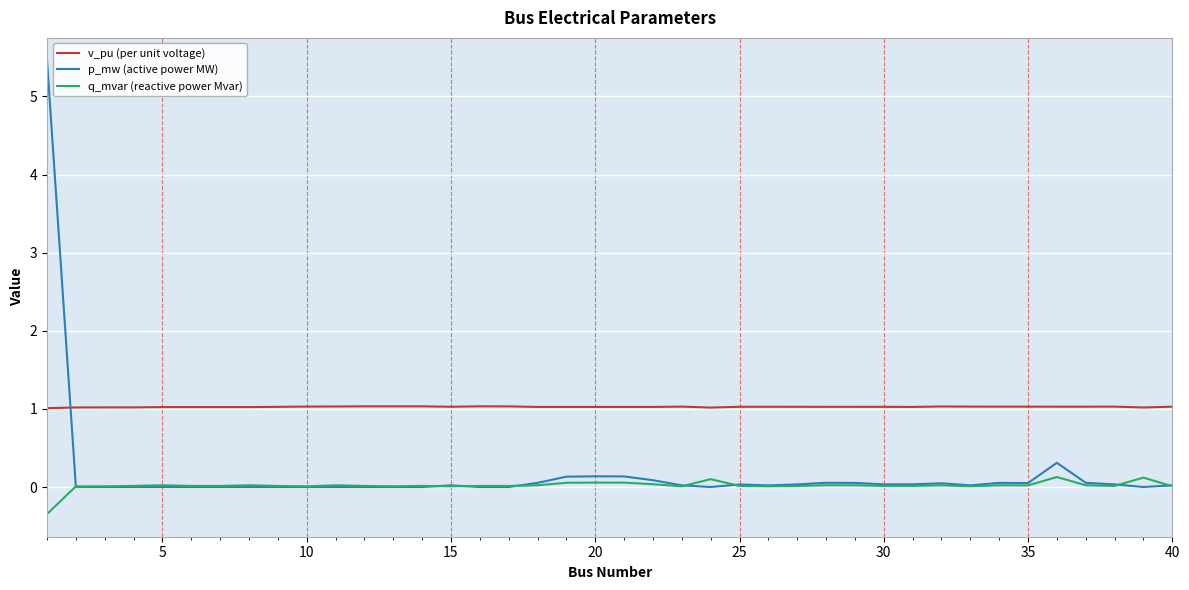

True or false: v_pu (per unit voltage) and q_mvar (reactive power Mvar) intersect in this chart.

False